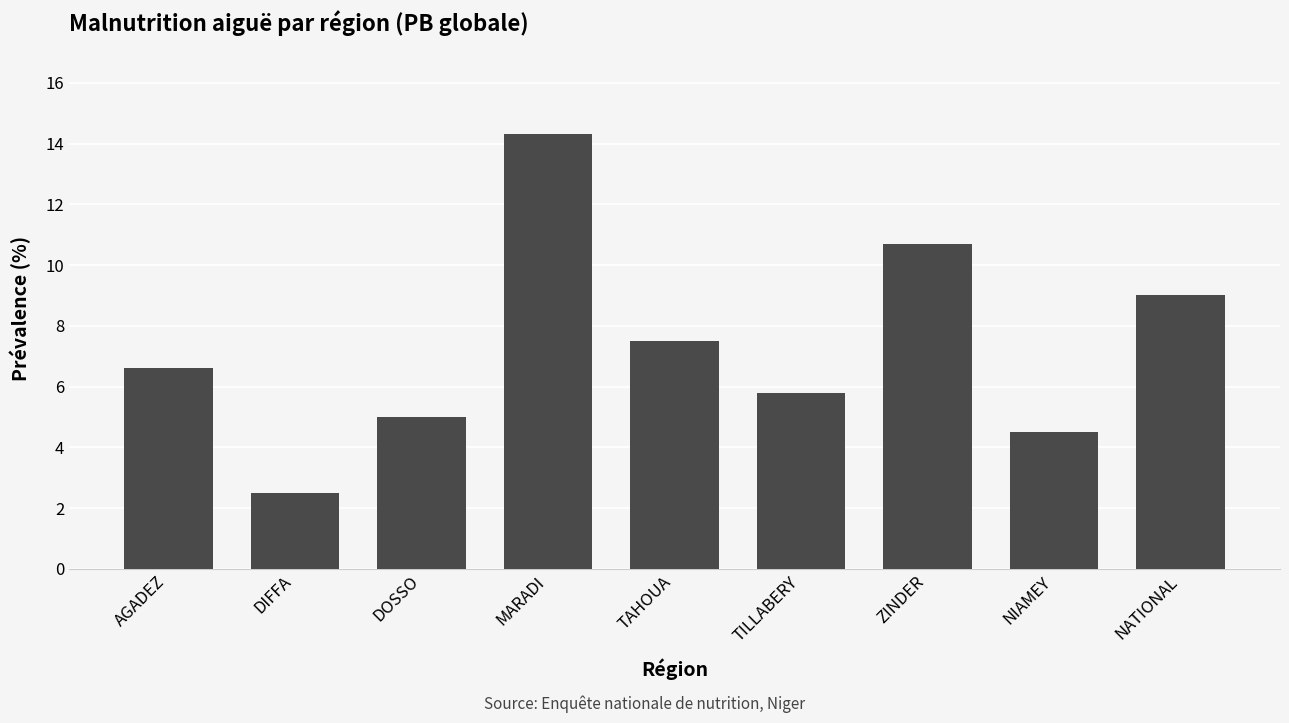

List the labels in order of value, largest first.

MARADI, ZINDER, NATIONAL, TAHOUA, AGADEZ, TILLABERY, DOSSO, NIAMEY, DIFFA